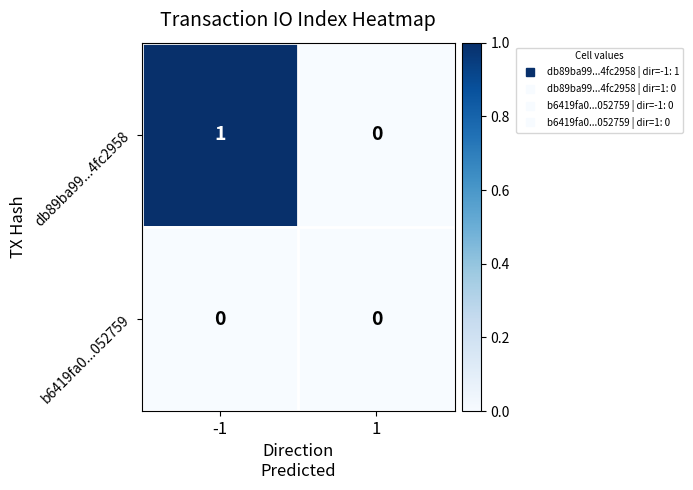

Which series has the largest total across all categories?

db89ba99...4fc2958